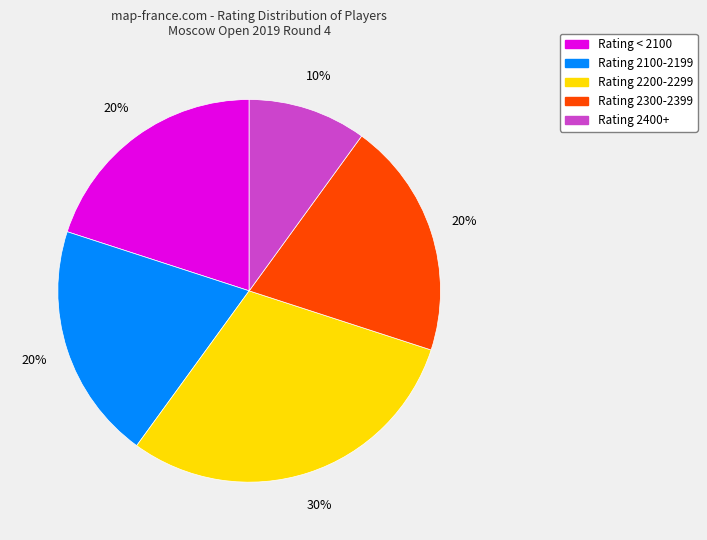

Is there a majority slice in this chart?

No